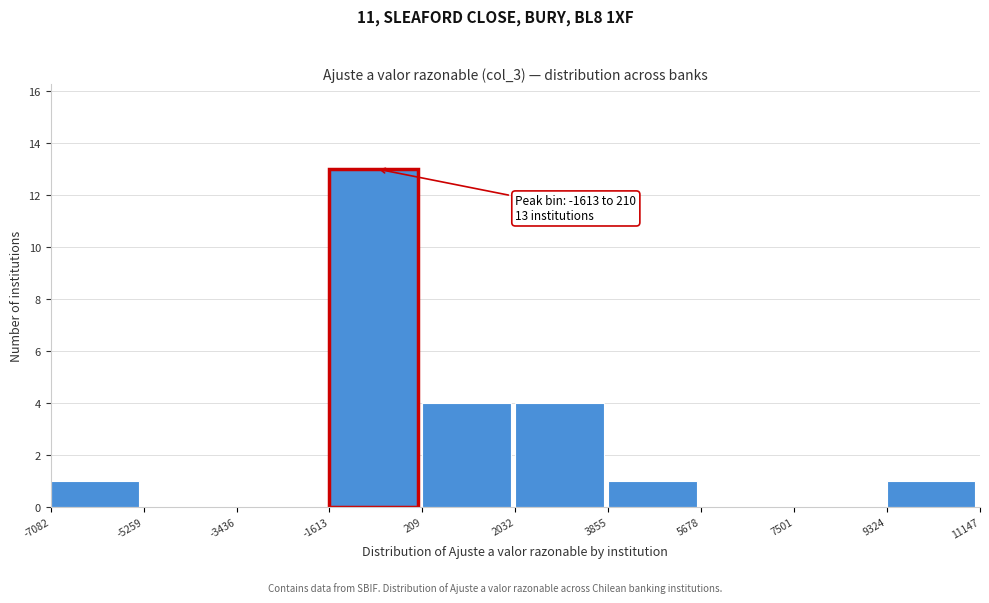

Over which range of the x-axis is the bar tallest?

-1613 to 209